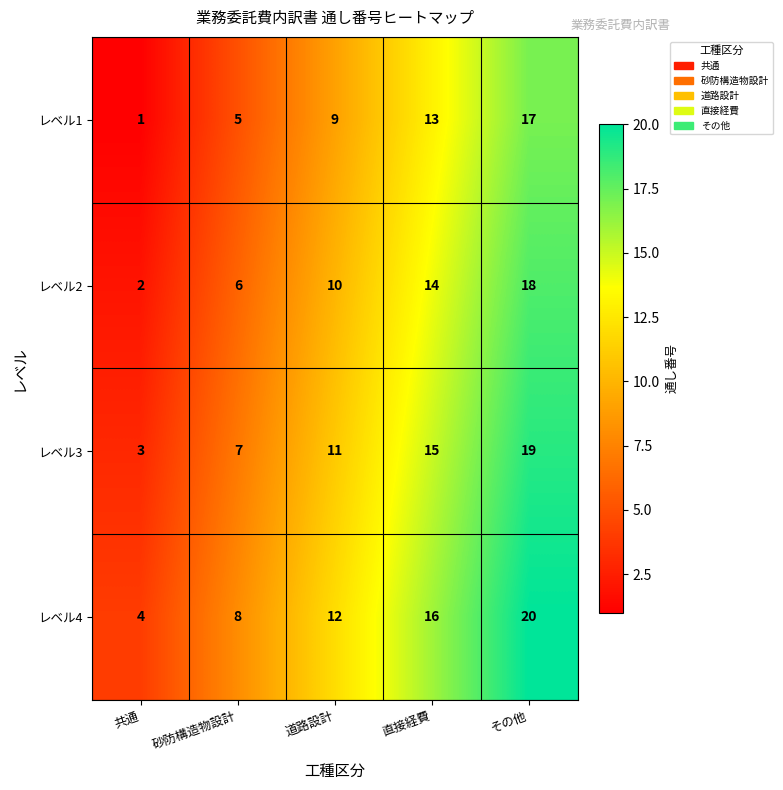

Is the value of レベル2 at その他 greater than the value of レベル1 at 直接経費?

Yes